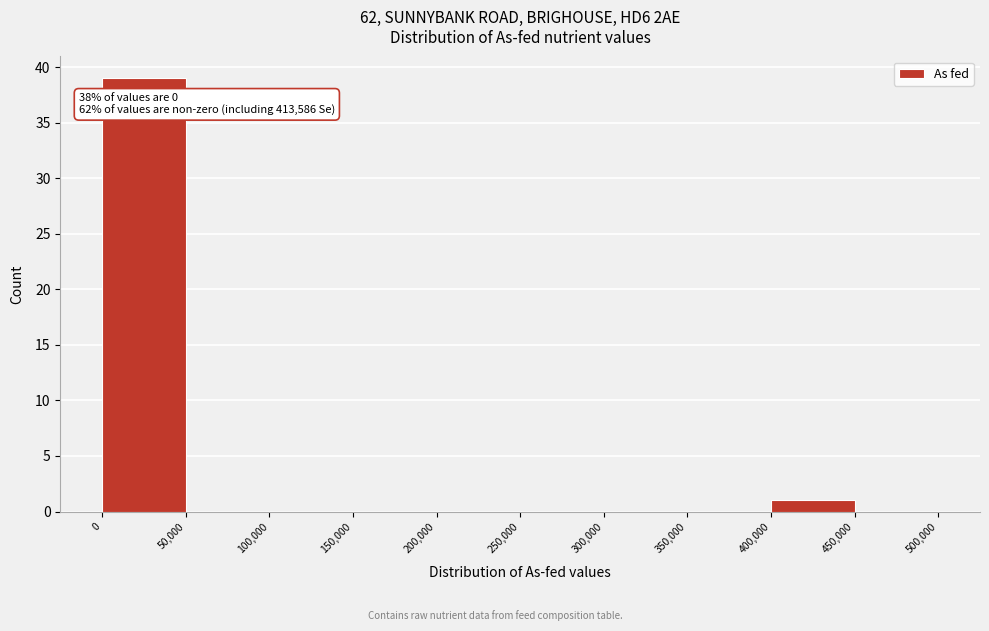

Over which range of the x-axis is the bar tallest?

0 to 50,000